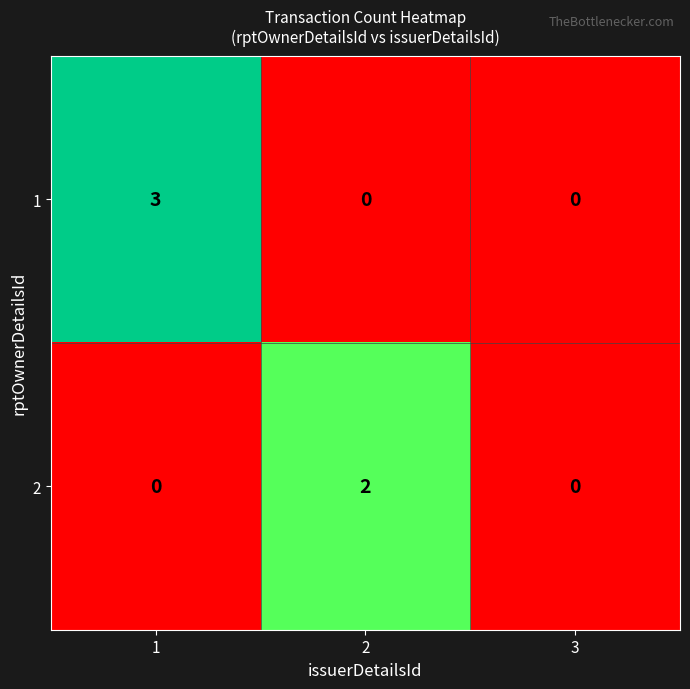

What is the difference between the 1 values at 3 and 1?

3